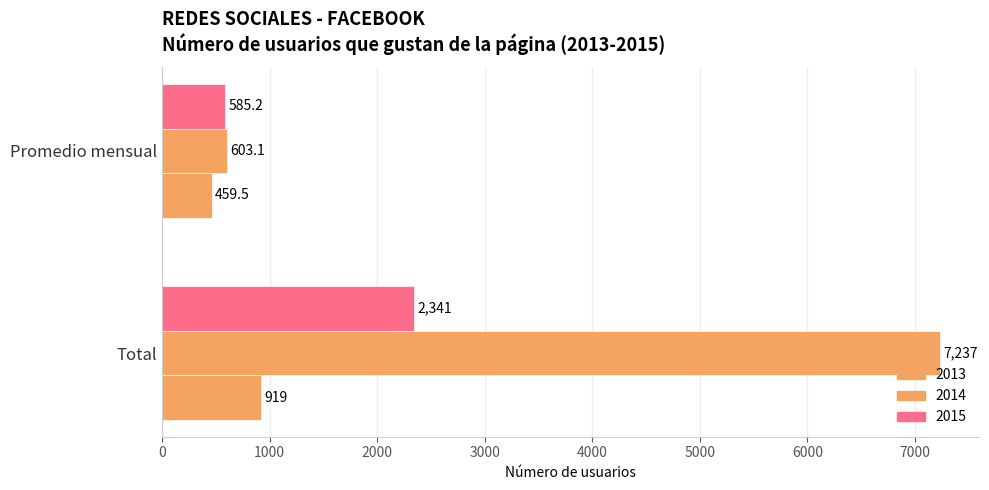

How many data points in 2013 are less than 919?

1